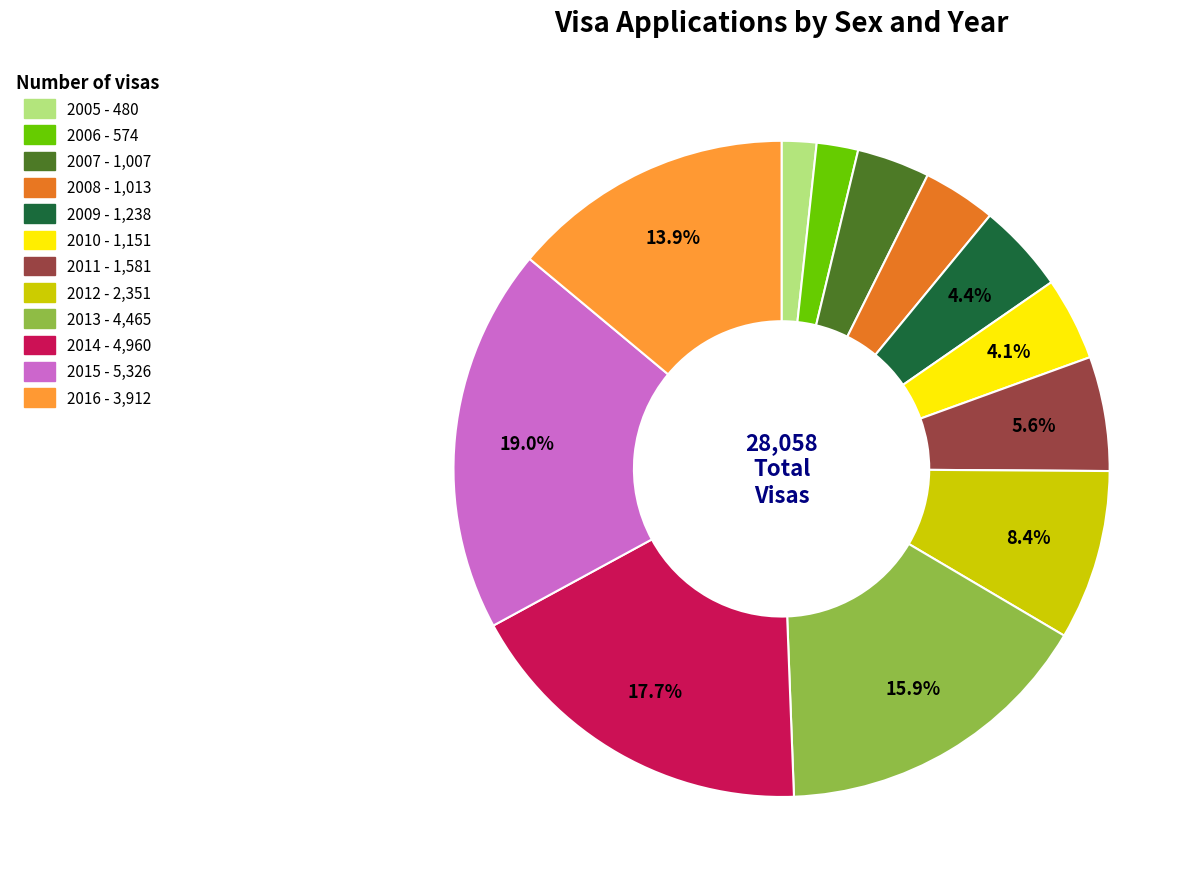

Does any single category account for the majority?

No